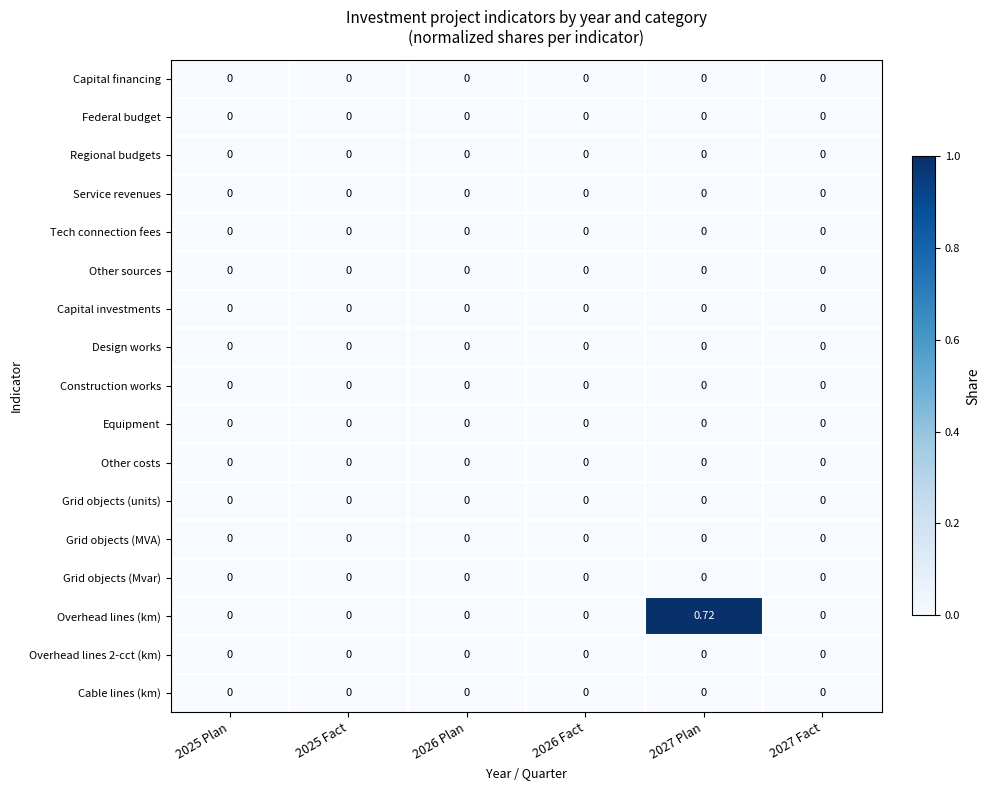

Which series has the largest total across all categories?

Overhead lines (km)